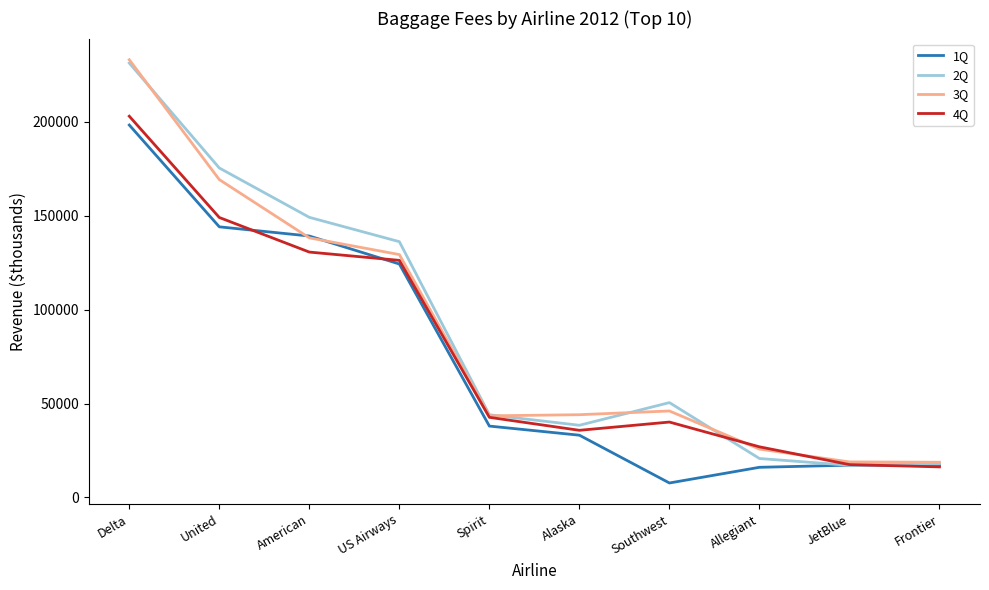

What is the difference between the maximum and minimum values in the 4Q series?

186759